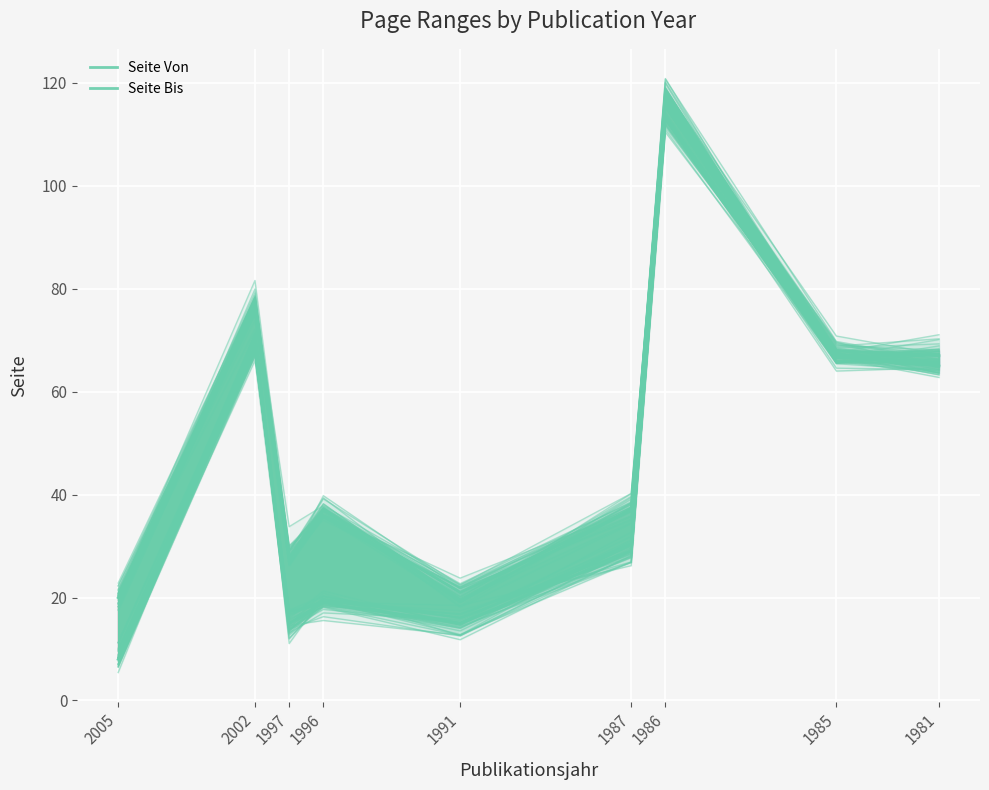

What is the highest value of the Seite Von series?

113